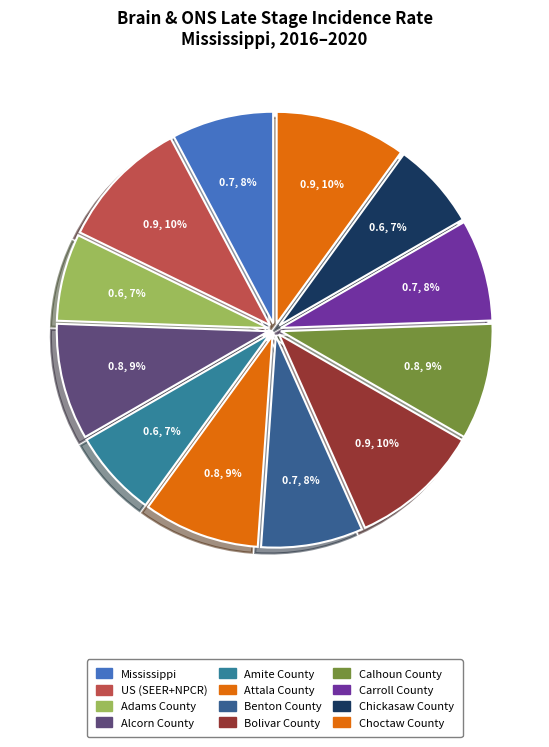

Count the number of slices in the pie.

12